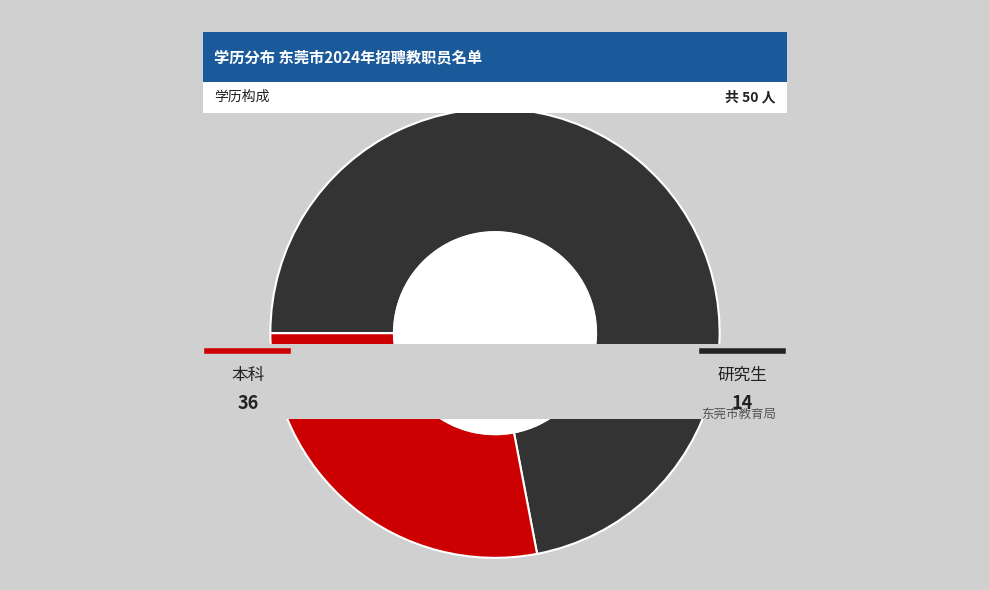

Between 本科 and 研究生, which is larger?

本科